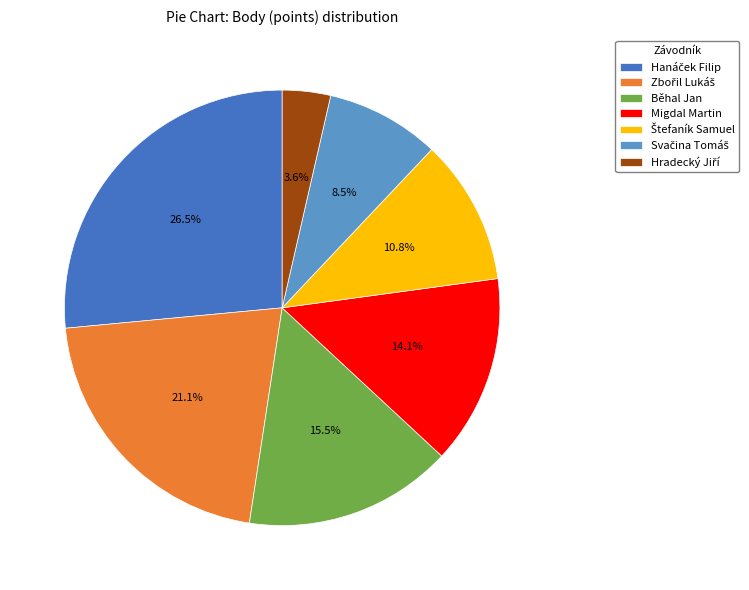

What is the ratio of the value at Migdal Martin to the value at Běhal Jan?

0.9